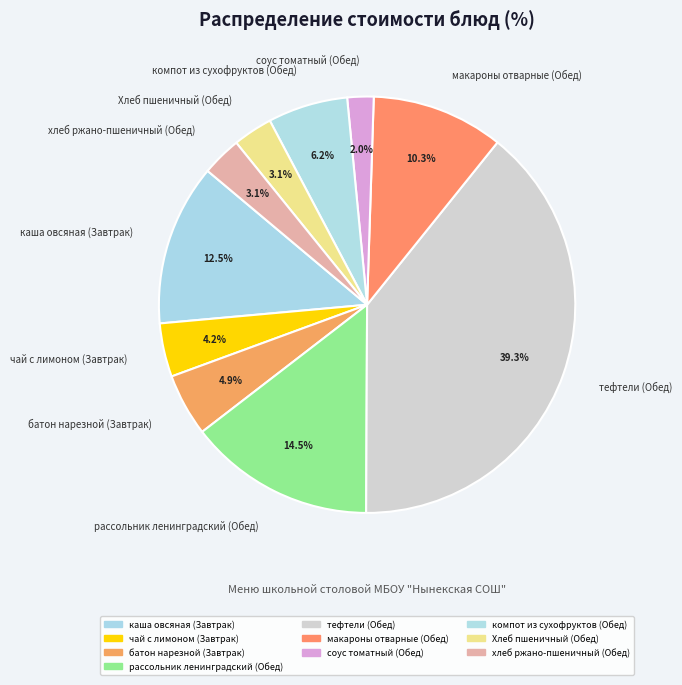

What is the ratio of the value at тефтели (Обед) to the value at компот из сухофруктов (Обед)?

6.3